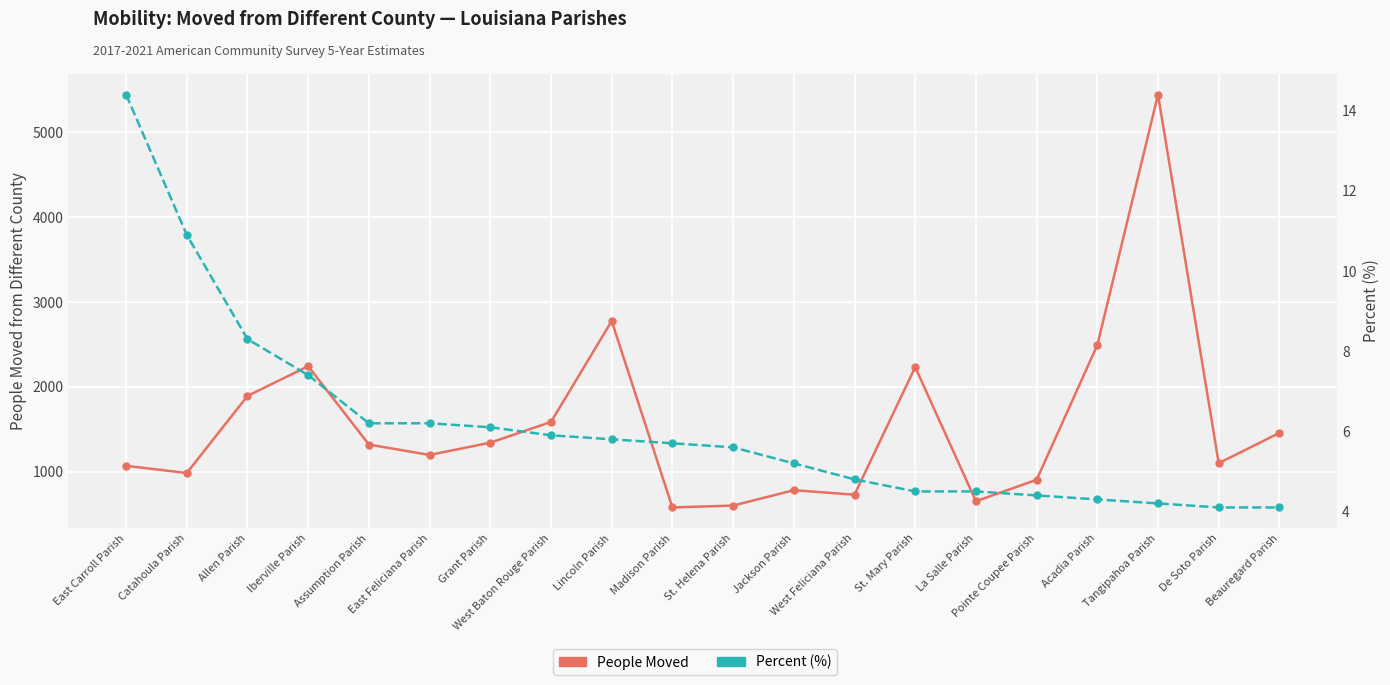

In People Moved, how many points are lower than both neighbors (excluding endpoints)?

6